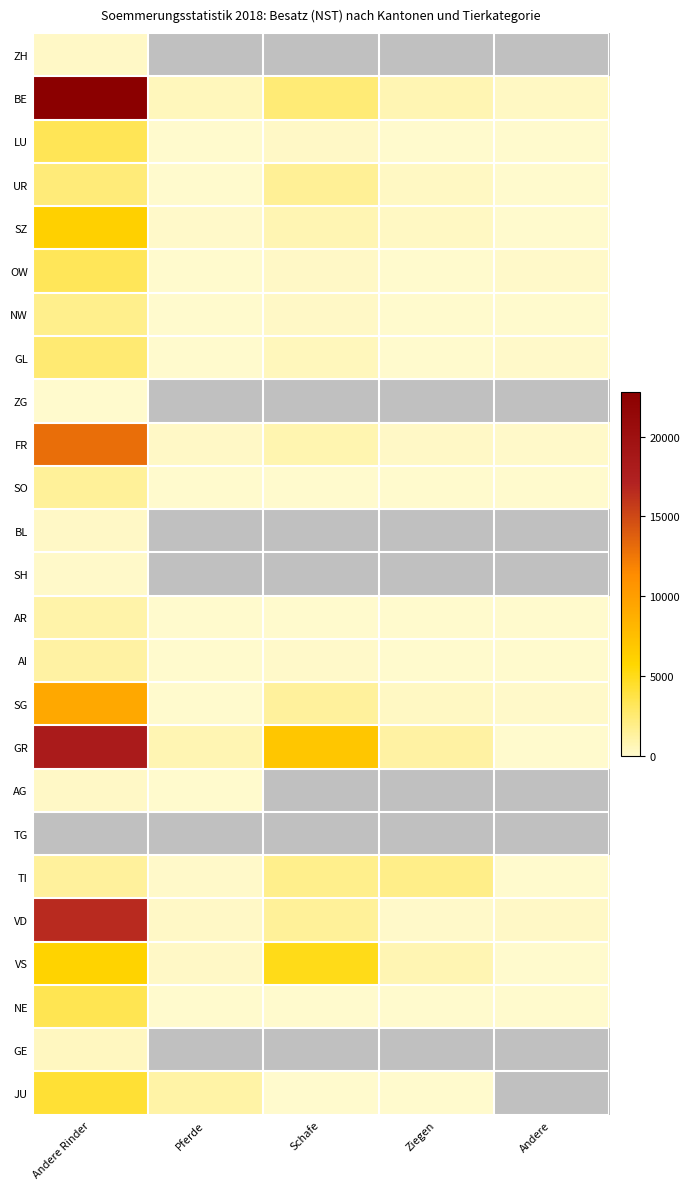

Which category has the lowest value across all series?

Andere